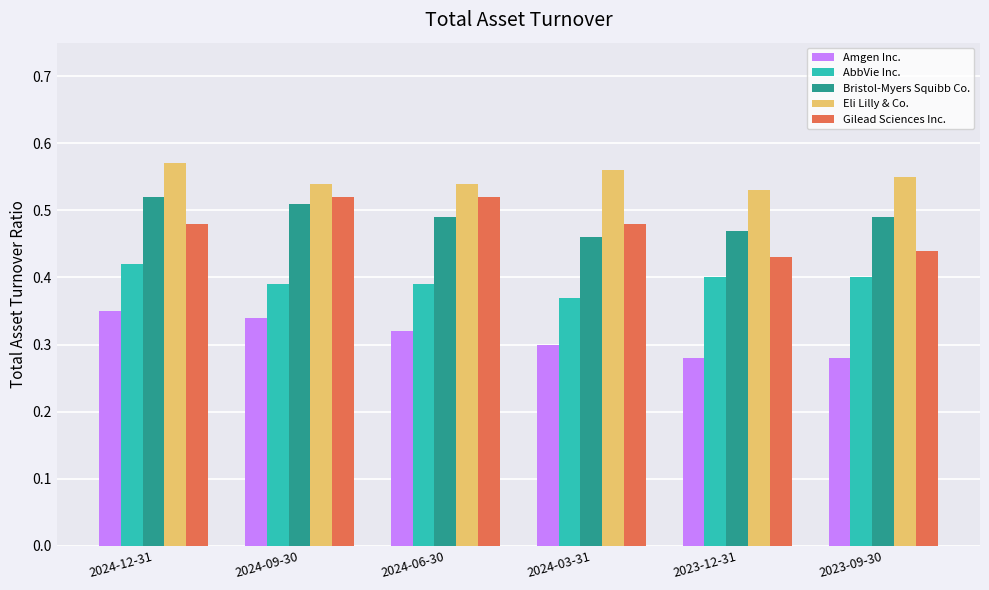

What is the label of the 6th bar from the left?

2023-09-30